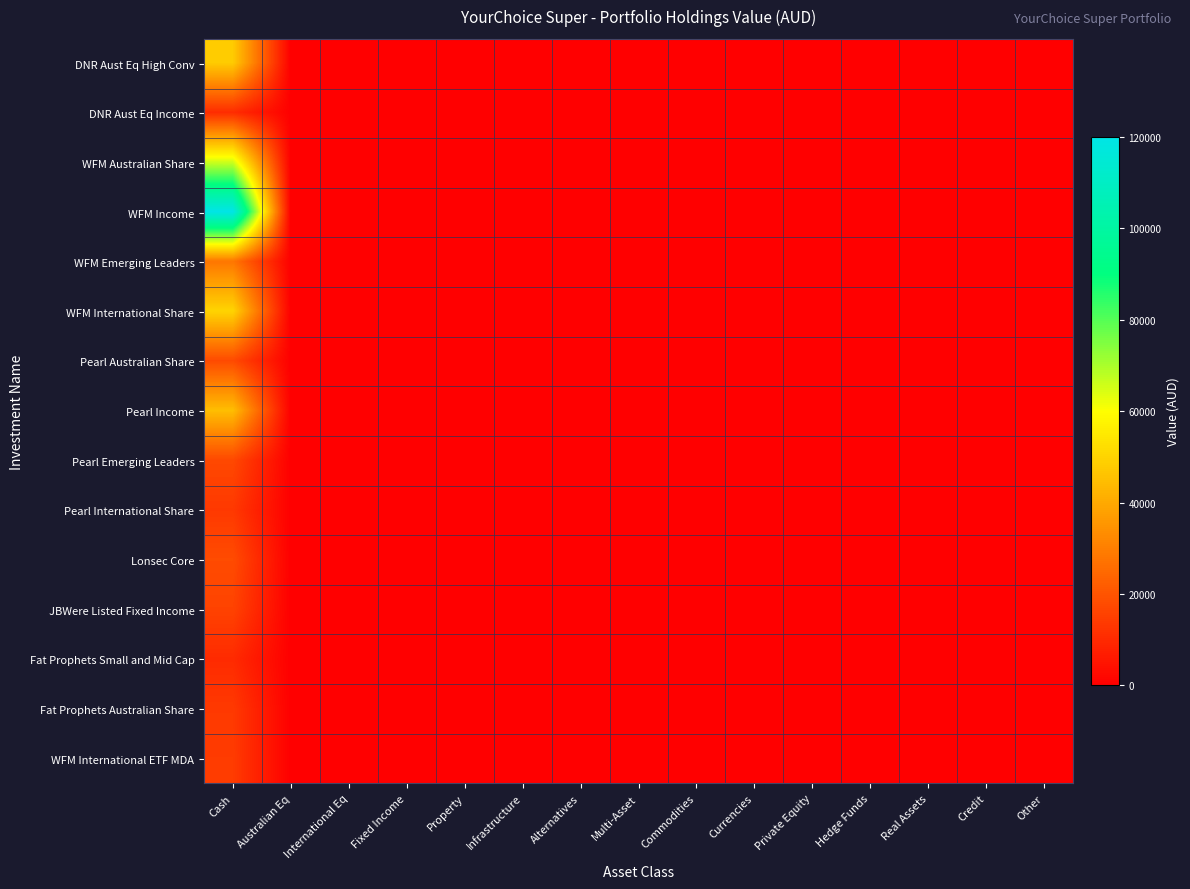

Which has a higher value, Credit or Private Equity?

Credit